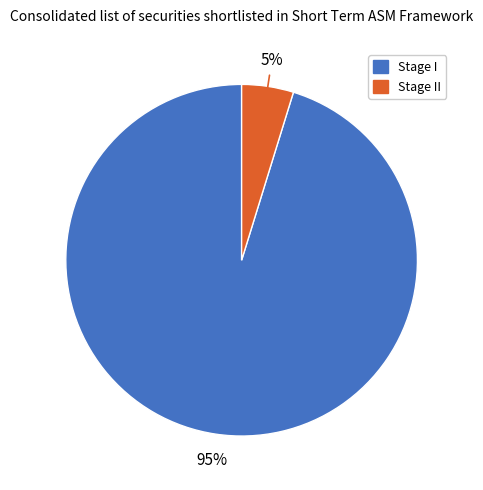

To the nearest percent, what is the difference between the largest and smallest slice percentages?

90%